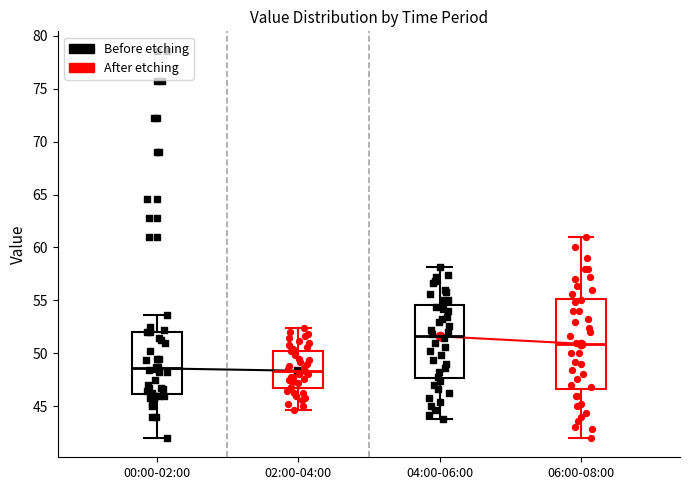

Reading left to right, read every box against the y-axis: the position of its median line, the range the box covers, and the ends of its whiskers. The values are not printed on the chart, so give them approximately, as read against the axis.

00:00-02:00: median 48.5, box 46.0 to 52.0, whiskers 42.0 to 53.5
02:00-04:00: median 48.5, box 47.0 to 50.5, whiskers 44.5 to 52.5
04:00-06:00: median 51.5, box 47.5 to 54.5, whiskers 44.0 to 58.0
06:00-08:00: median 51.0, box 46.5 to 55.0, whiskers 42.0 to 61.0